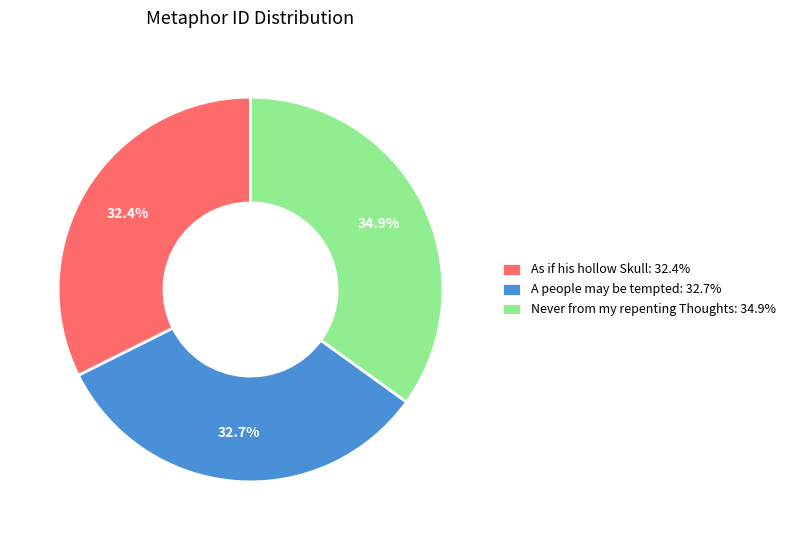

Does As if his hollow Skull: 32.4% represent more than half of the total?

No